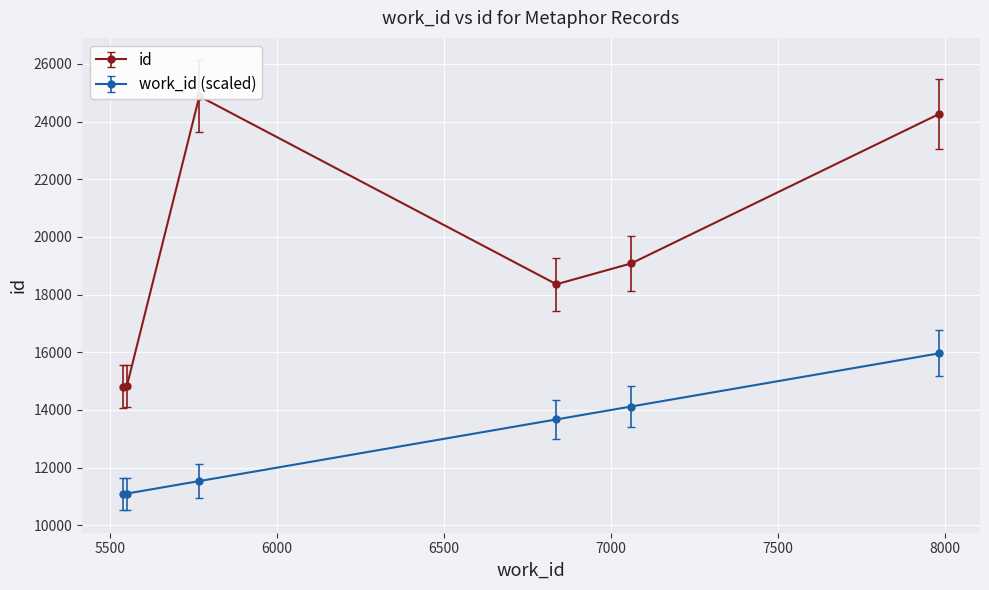

The value of id at 7982 is 24267.0. True or false?

True